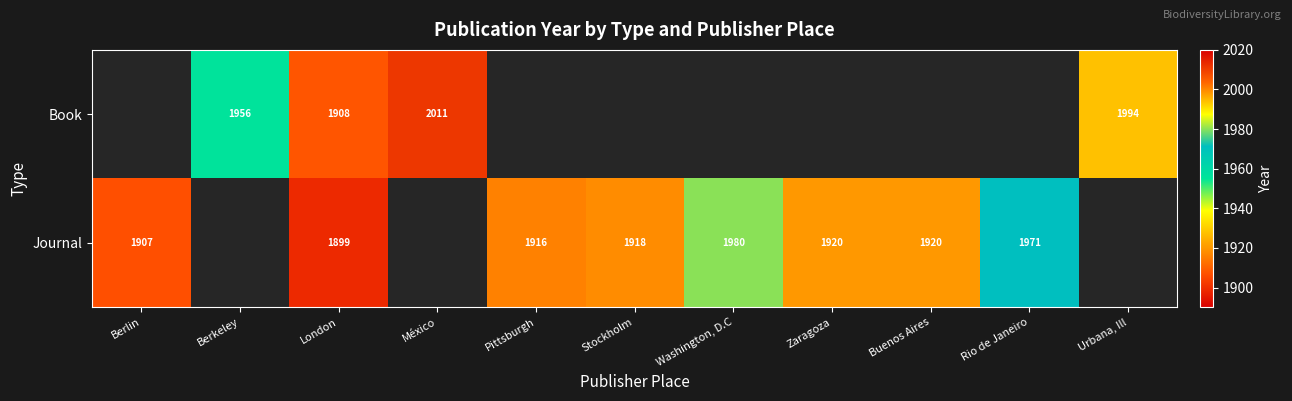

What is the difference between the Journal values at London and Buenos Aires?

21